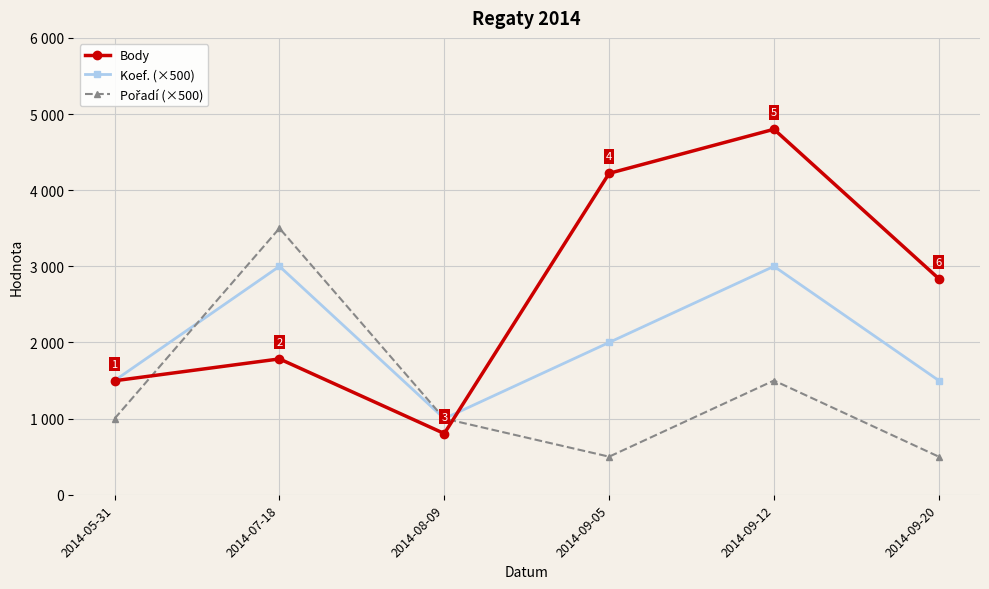

Reading right to left, what are all the values shown in this chart?

Body: 2838	4800	4221	804	1784	1497
Koef. (×500): 1500	3000	2000	1000	3000	1500
Pořadí (×500): 500	1500	500	1000	3500	1000